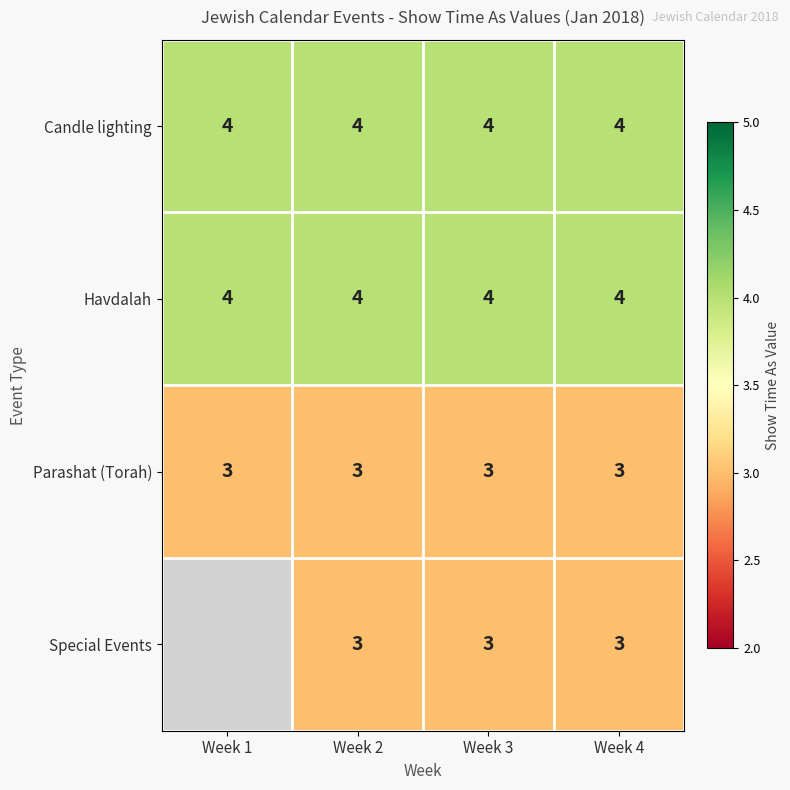

What is the minimum value for Havdalah?

4